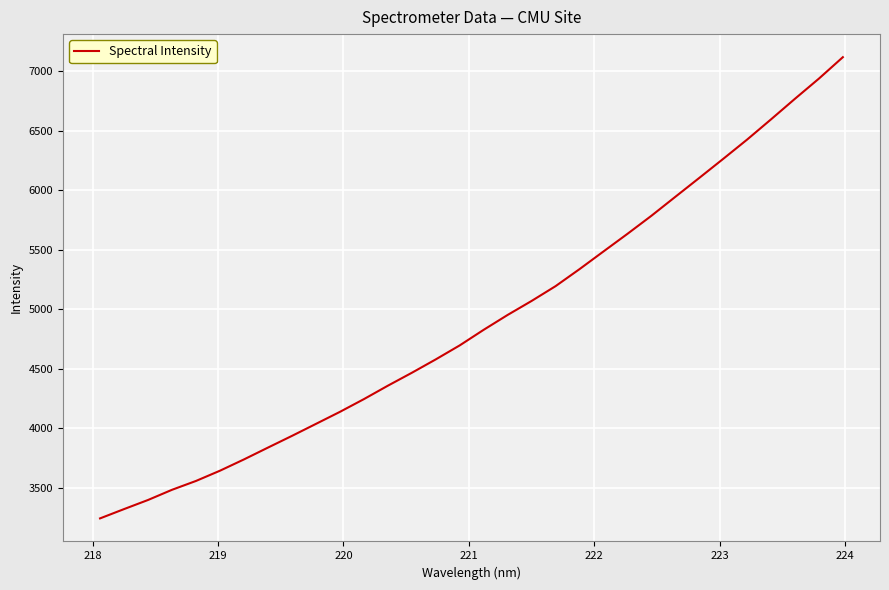

What is the maximum value shown in the chart?

7116.8